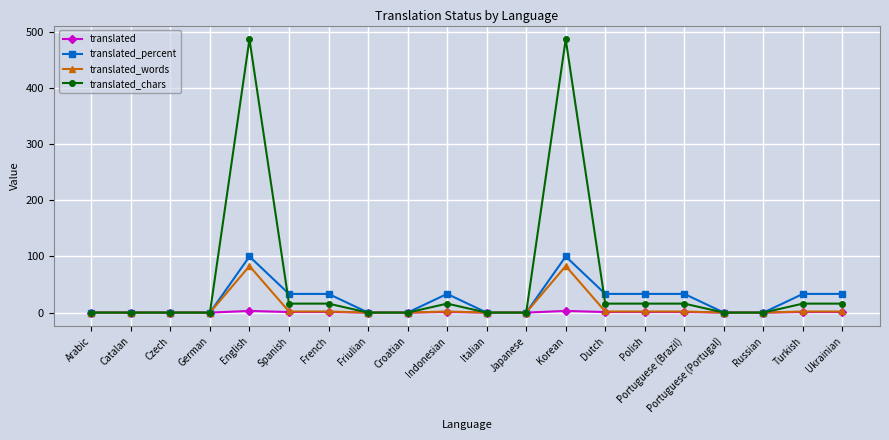

True or false: translated_percent has more than 1 points higher than both neighbors.

True